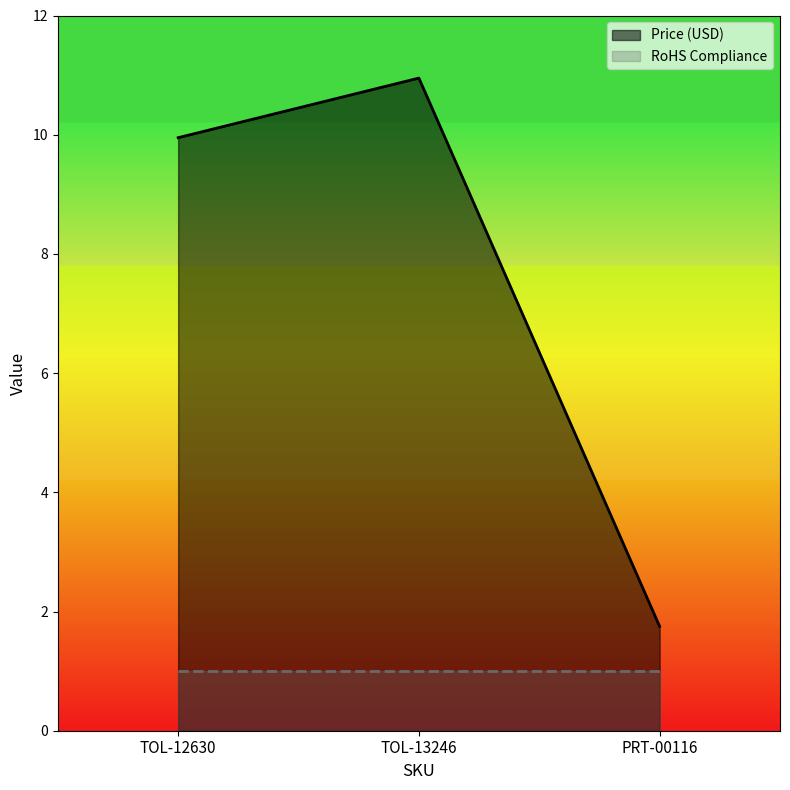

Reading right to left, transcribe all the data shown in this chart.

1.8	10.9	9.9